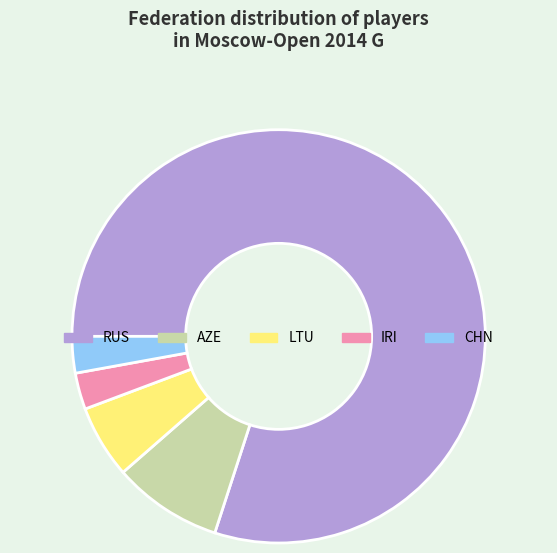

Is there a majority slice in this chart?

Yes